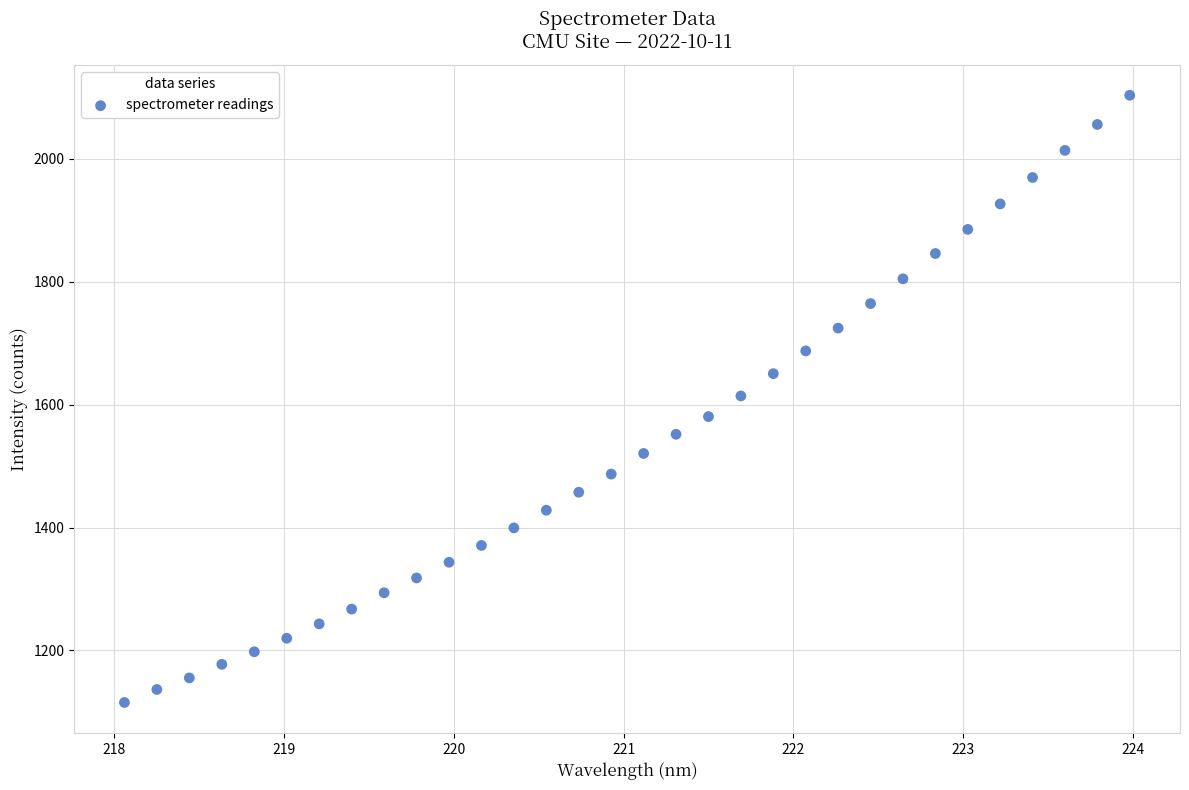

What is the range of Y values (max minus min)?

987.8